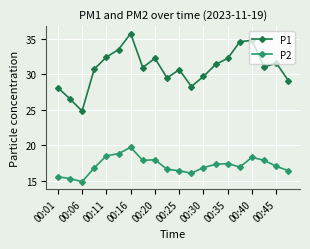

Which series has the widest spread of values?

P1